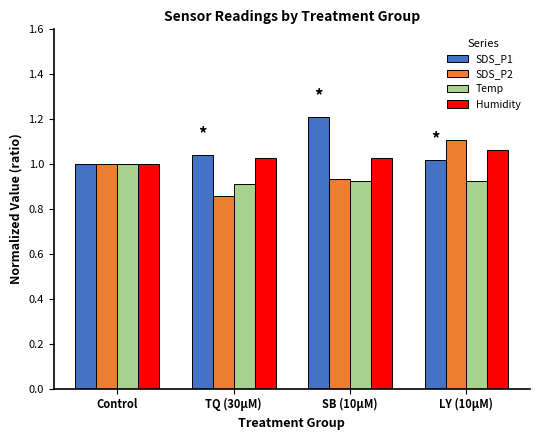

How many bars are there in each group?

4